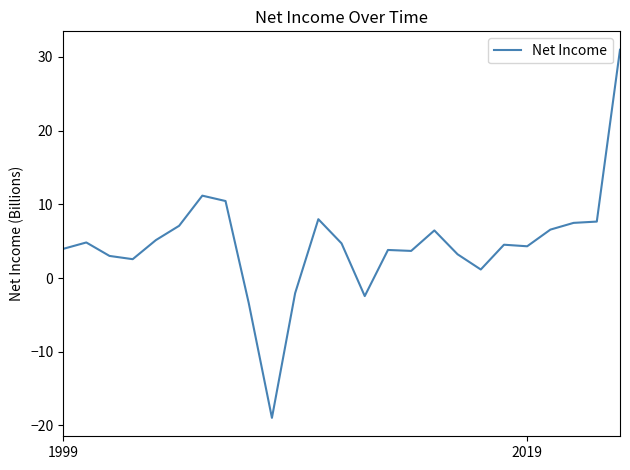

What is the maximum value shown in the chart?

31.0